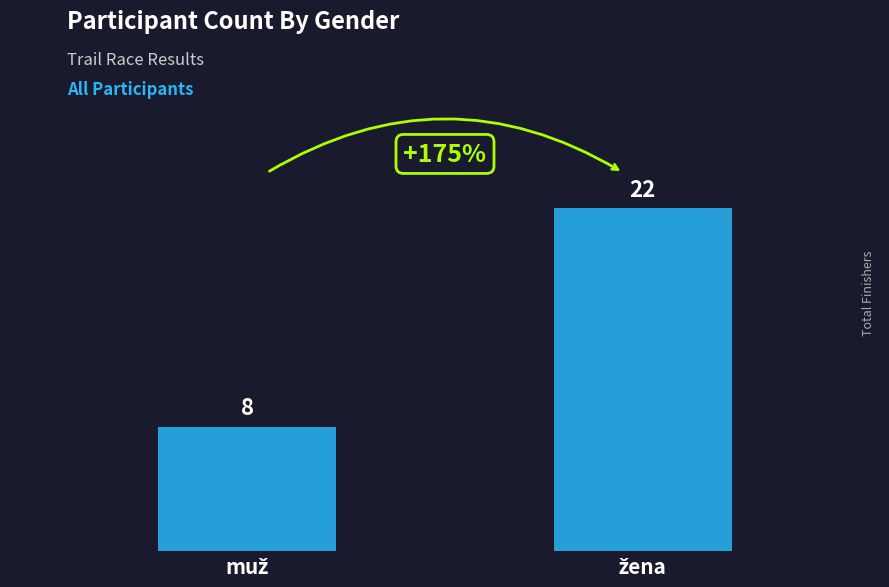

How many categories are shown in the chart?

1